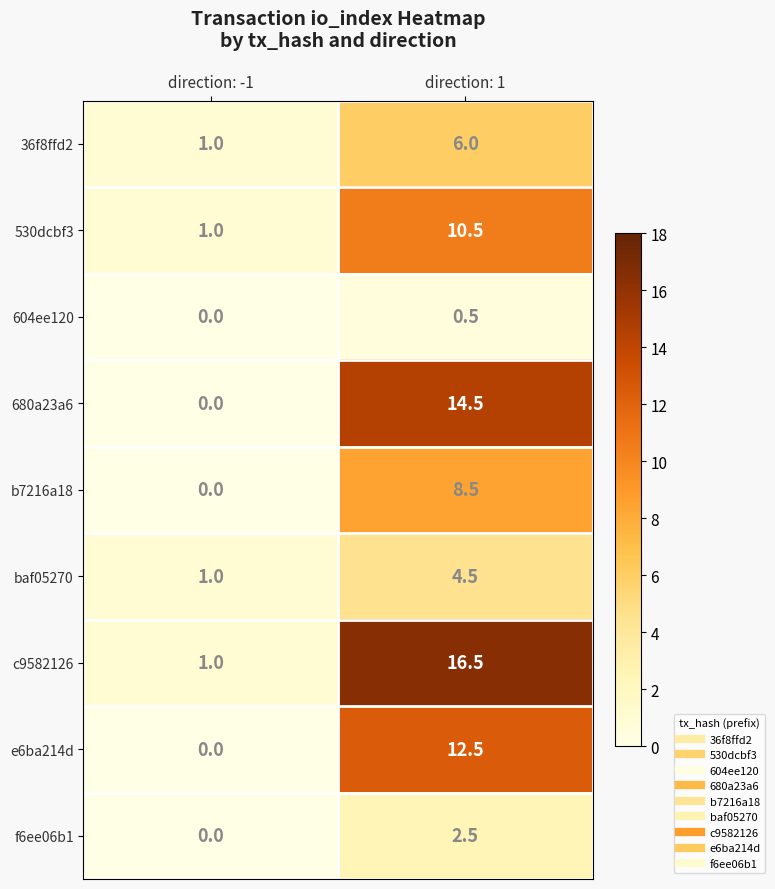

What is the greatest value displayed?

16.5